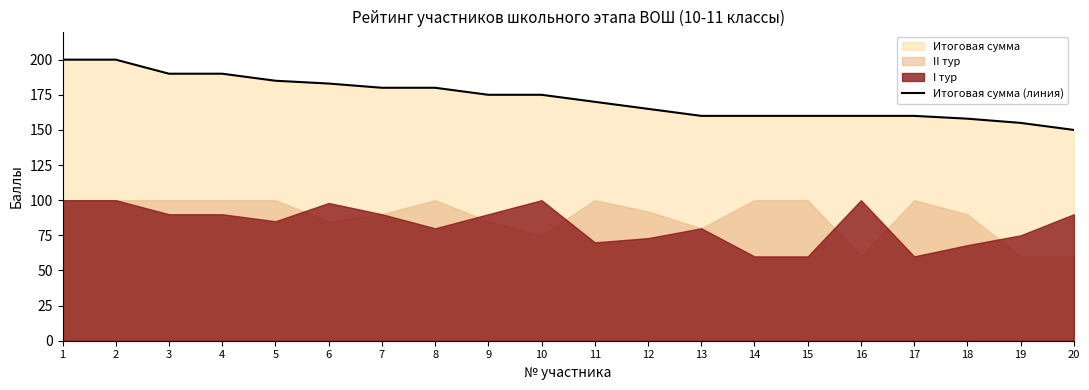

Where is the data nearest to the value 175?

9